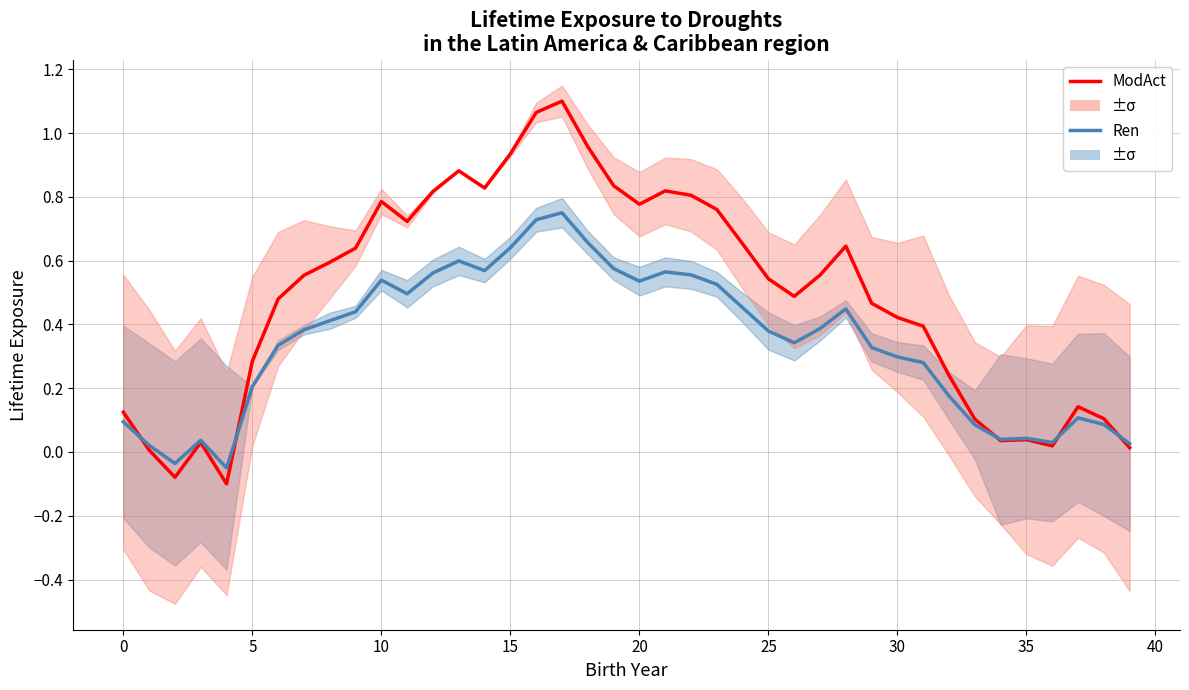

What are all the series names shown in the legend?

ModAct, Ren